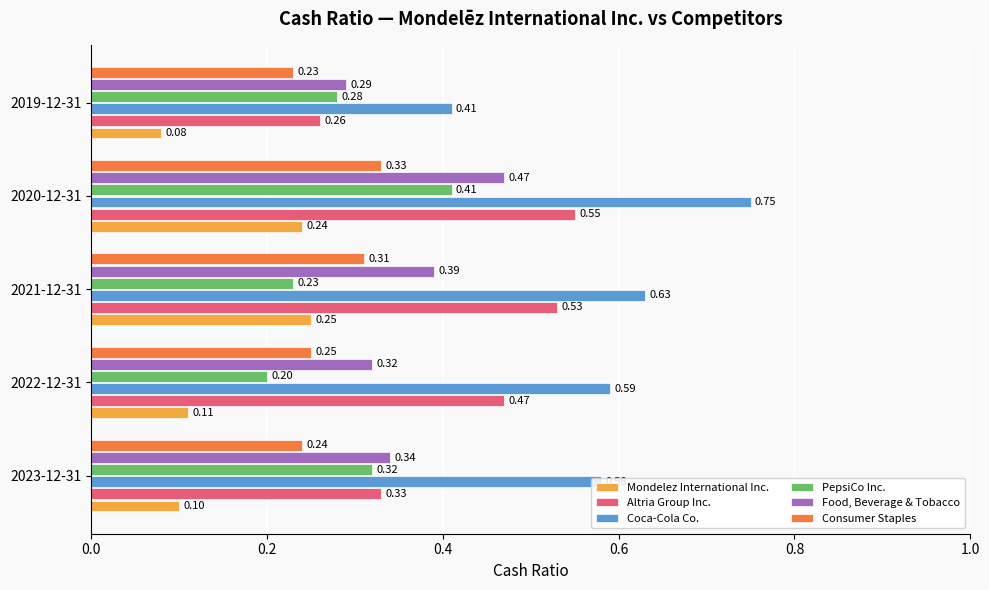

How many distinct data groups are displayed?

6